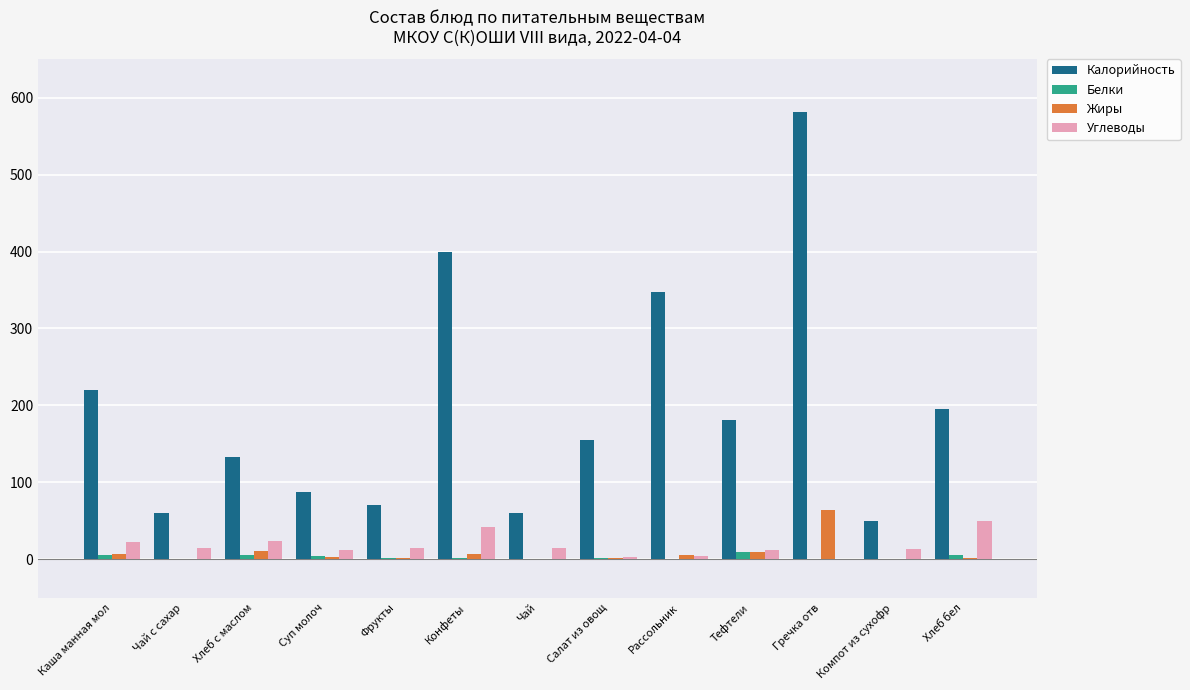

What is the sum of the Белки values at Чай с сахар and Фрукты?

1.0